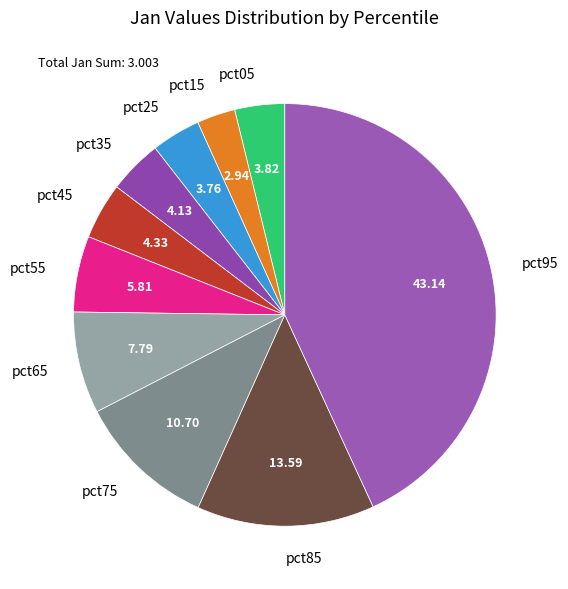

Combined, do pct05 and pct25 account for over 50%?

No